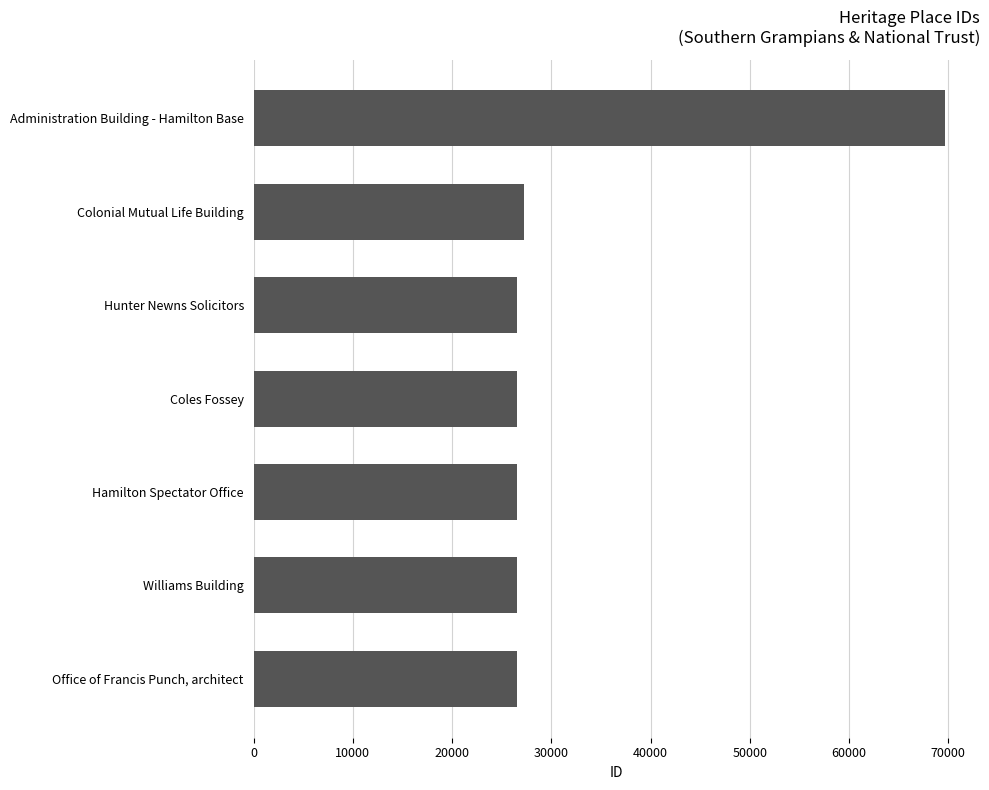

What is the greatest value displayed?

69705